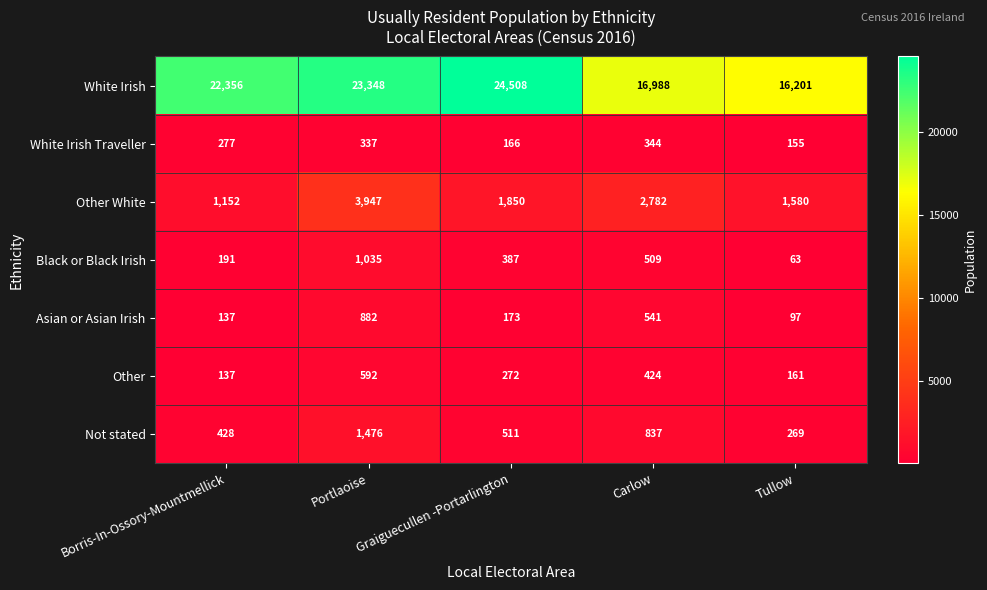

At which category does the chart reach its peak across all series?

Graiguecullen -Portarlington